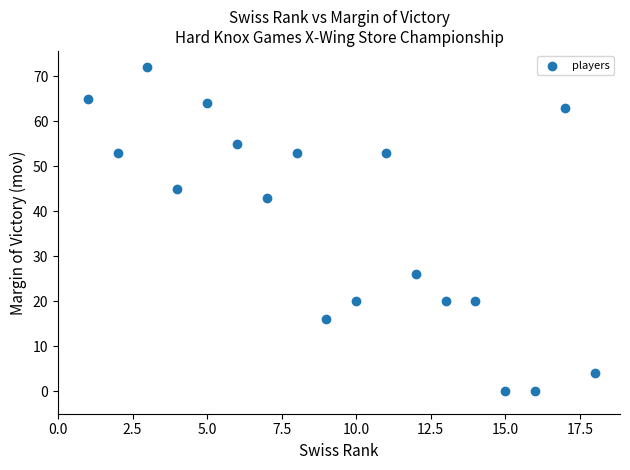

What Y value in the scatter plot is closest to 36?

43